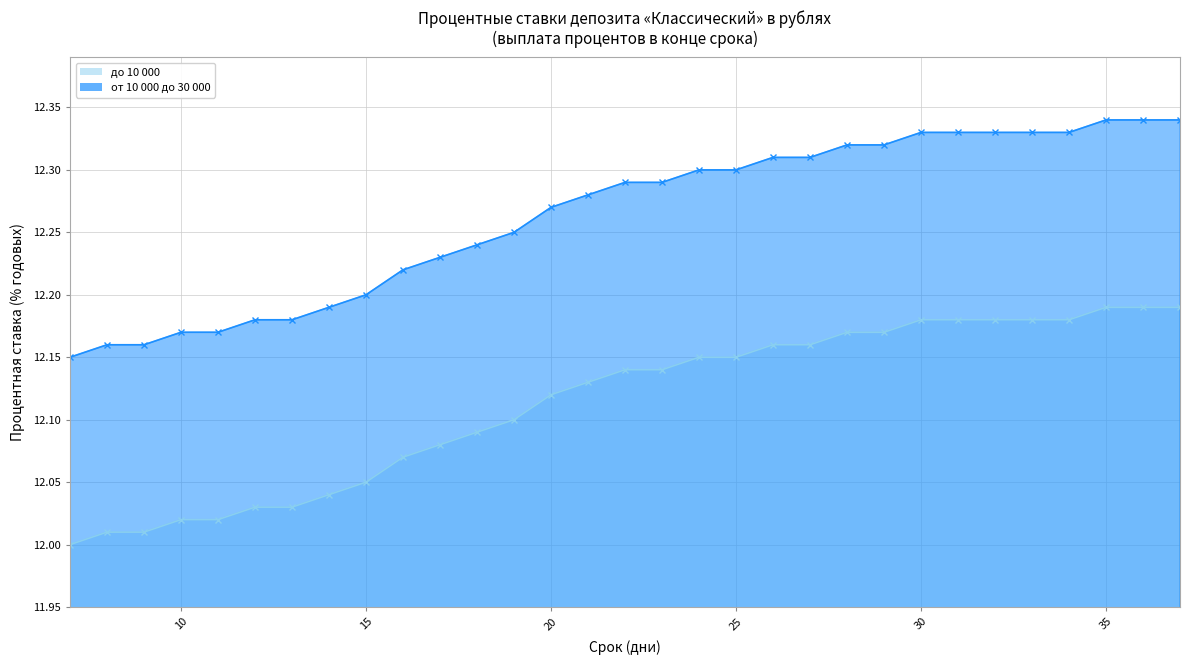

What is the difference between the highest and lowest values at 34?

0.2